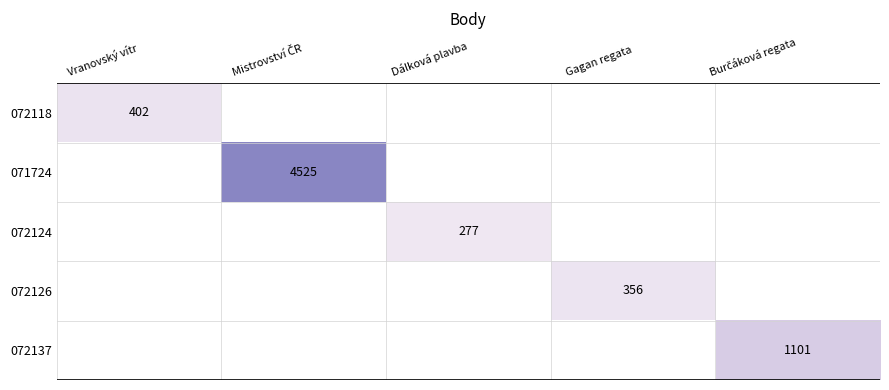

Which category has the lowest value across all series?

Dálková plavba